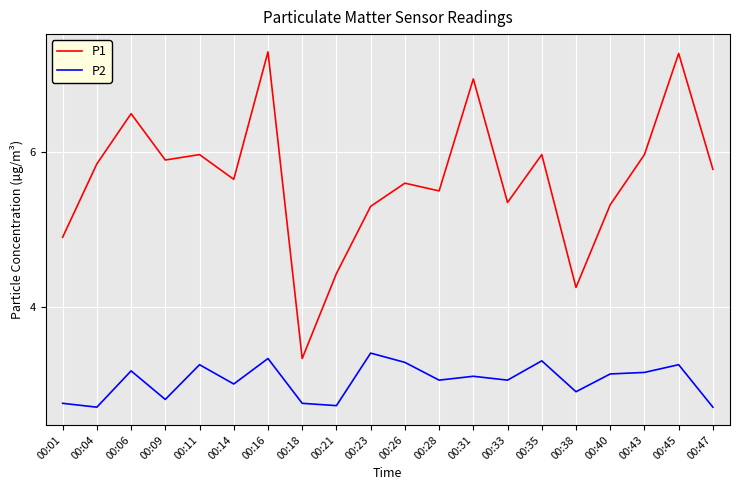

True or false: P1 and P2 cross at least once.

False